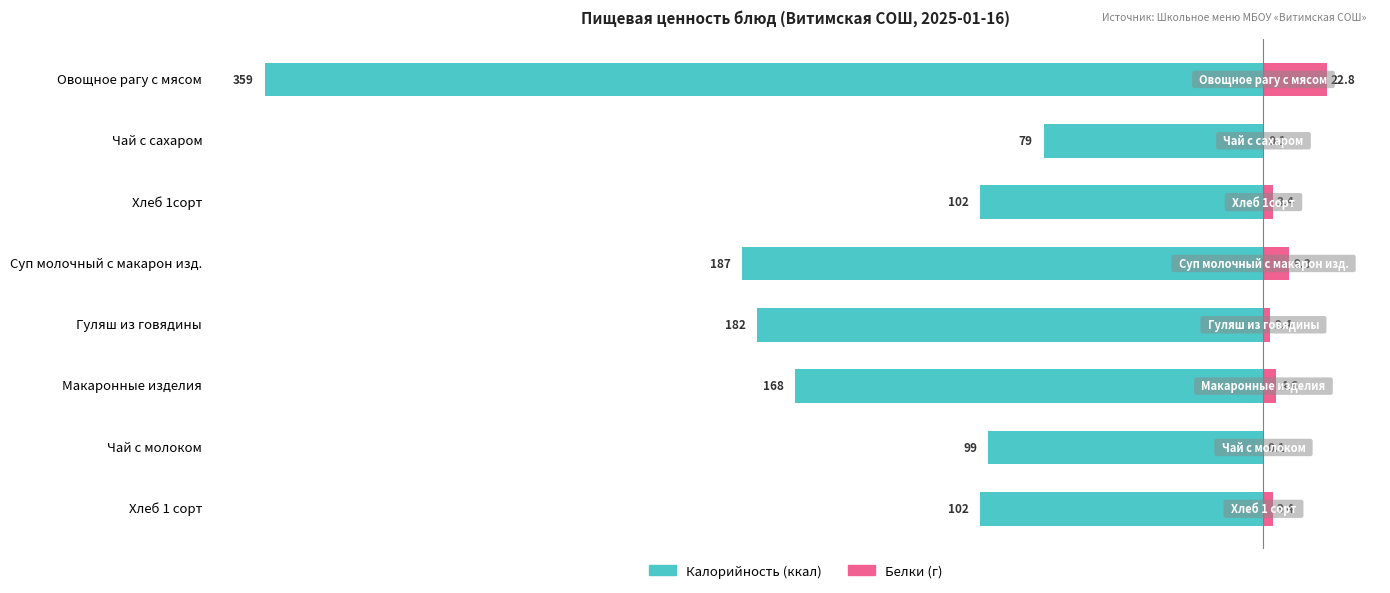

Which has a higher value, Чай с молоком or Суп молочный с макарон изд.?

Чай с молоком